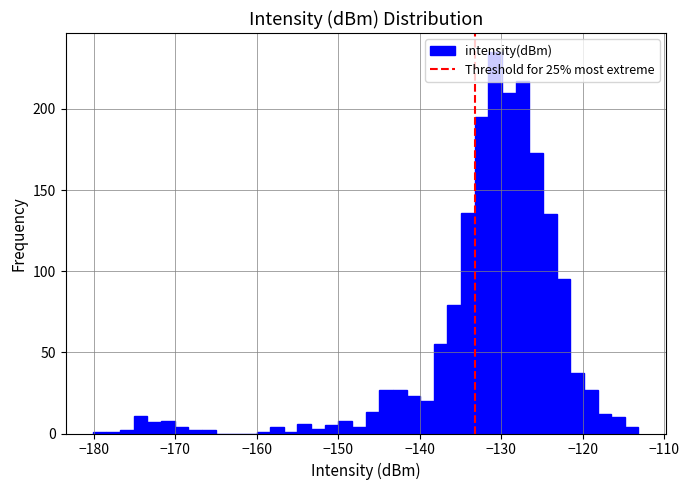

Read against the x-axis, roughly where is the centre of the tallest bar?

-131